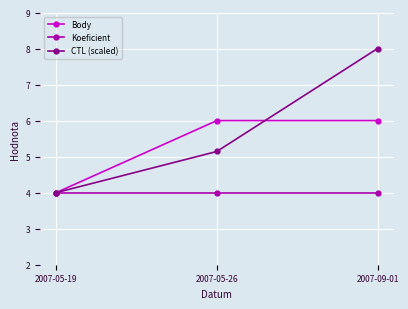

What is the difference between the Body values at 2007-05-26 and 2007-05-19?

2.0